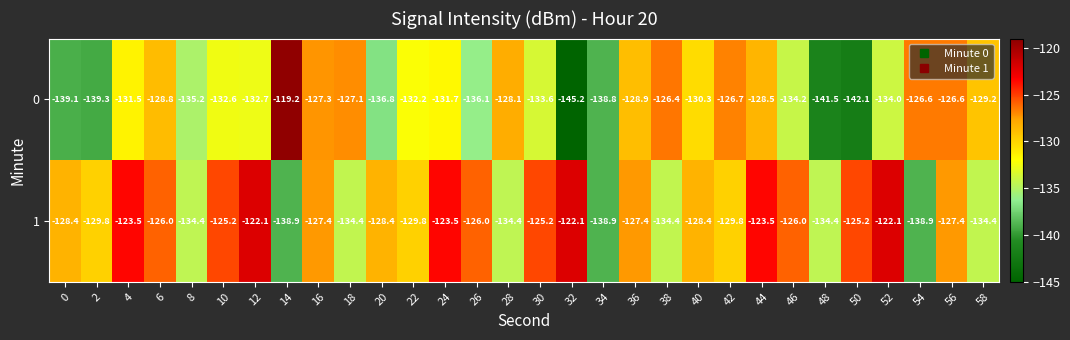

Rank the series by their maximum value, from lowest to highest.

1, 0